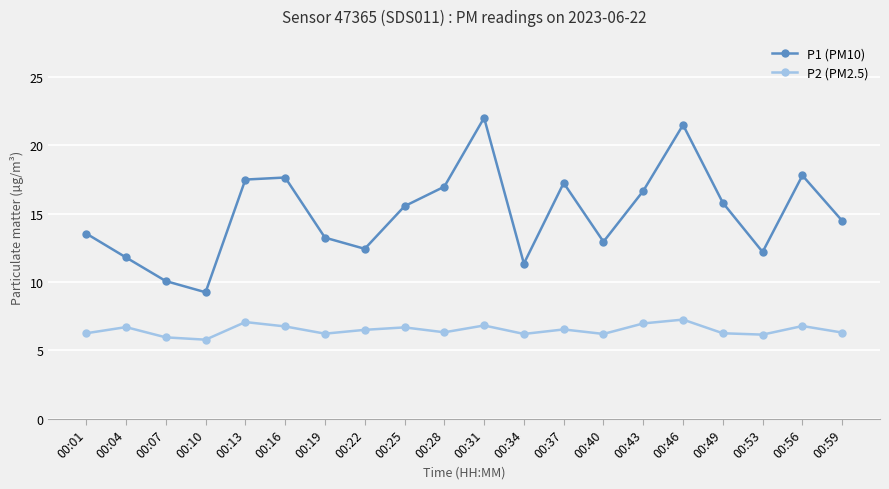

What is the sum of the P2 (PM2.5) values at 00:56 and 00:25?

13.5